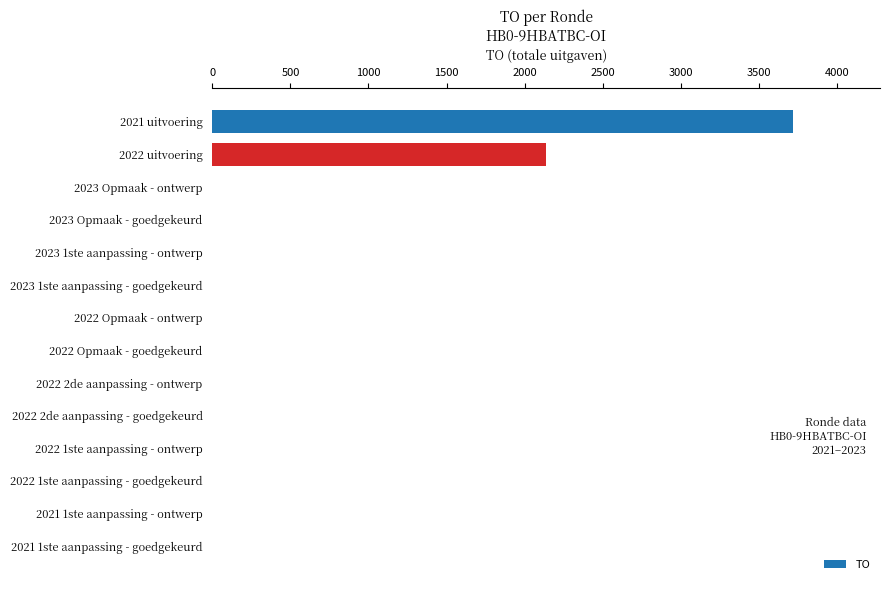

Count the number of values greater than 0.

2